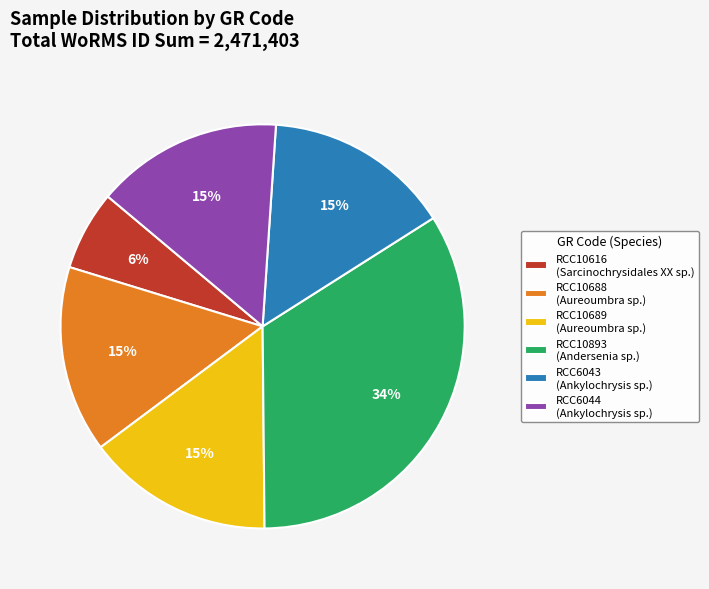

How many segments does this pie chart have?

6